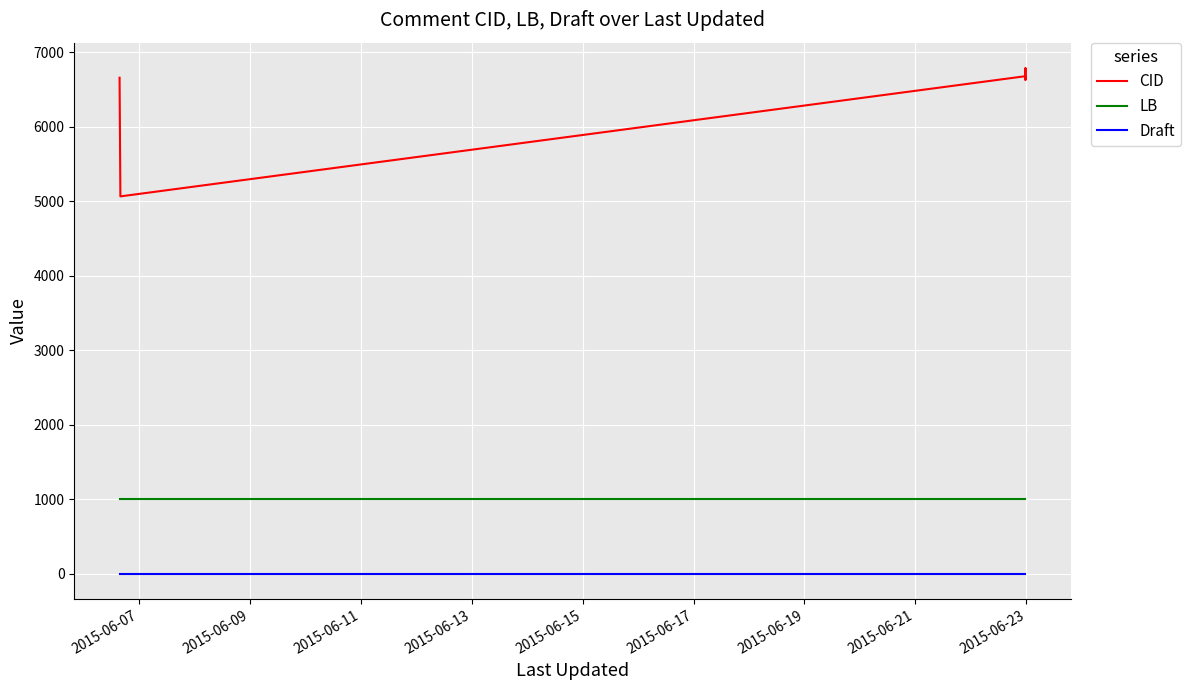

List the series in order of their overall mean, highest first.

CID, LB, Draft